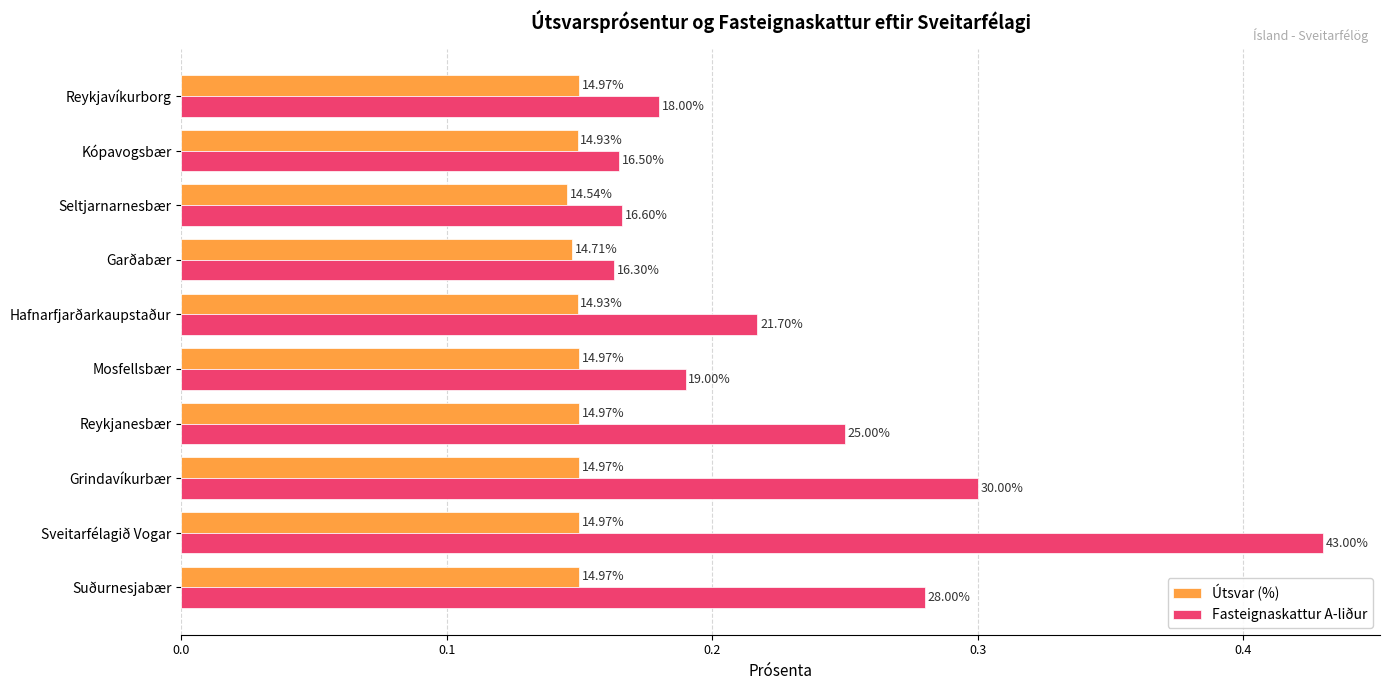

What are all the series names shown in the legend?

Útsvar (%), Fasteignaskattur A-liður